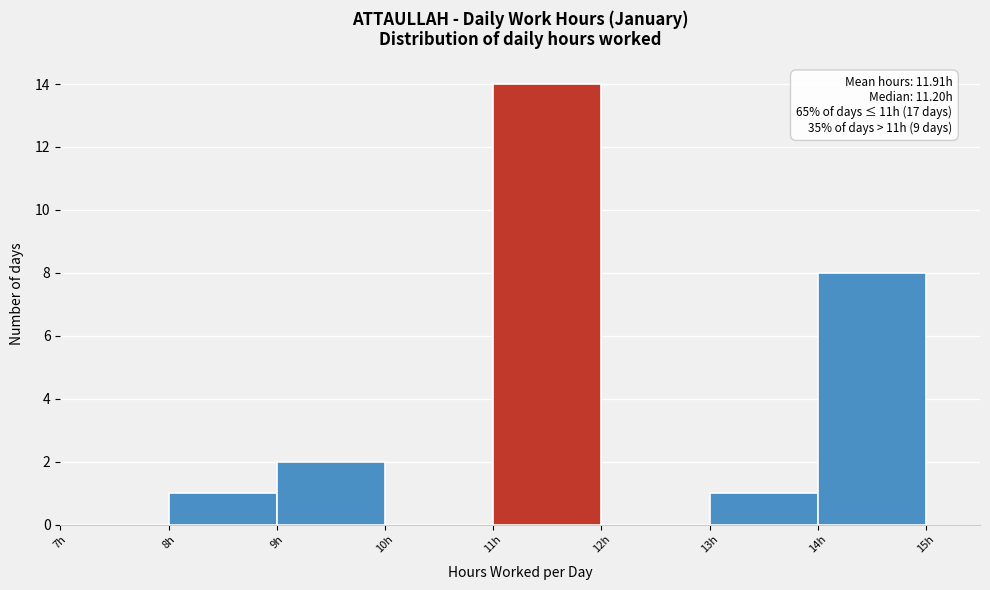

Which range on the x-axis has the tallest bar?

11 to 12